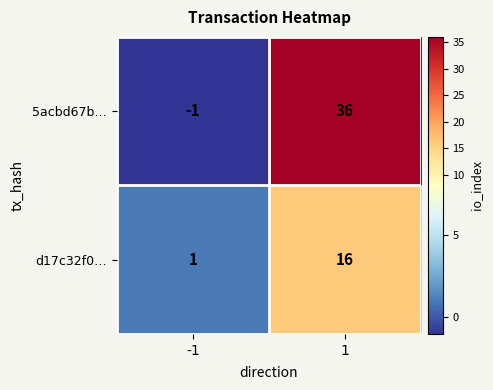

Rank the series at -1 from lowest to highest value.

5acbd67b…, d17c32f0…